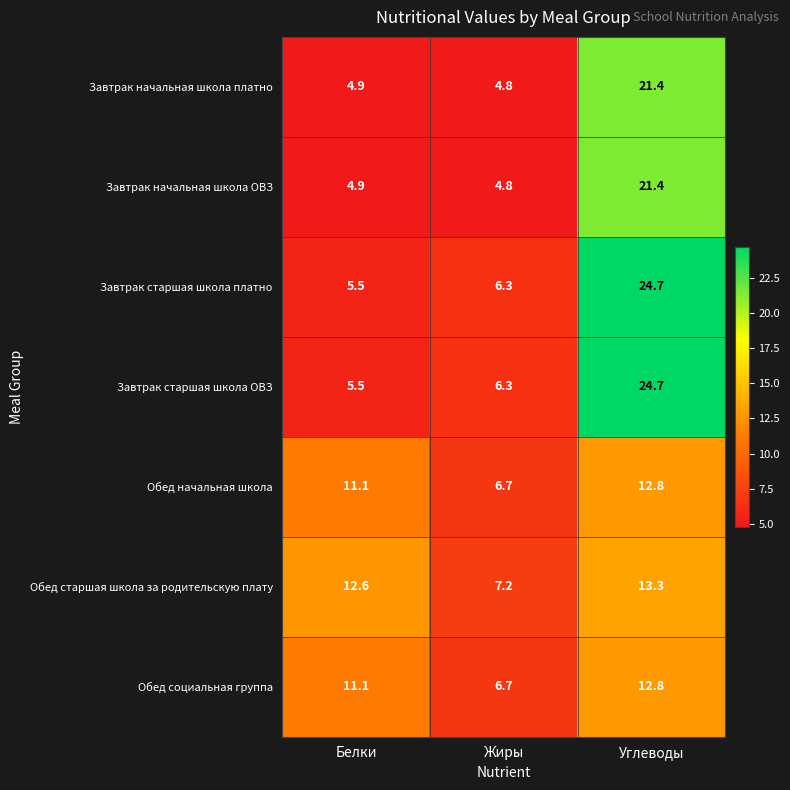

What is the spread (max minus min) of values at Белки?

7.7